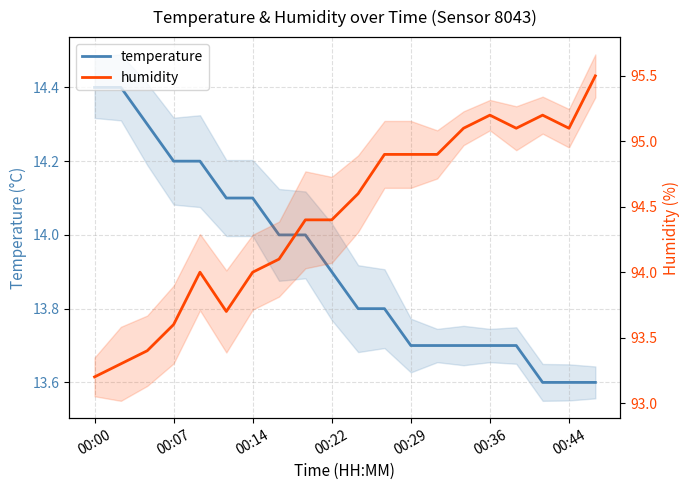

What is the difference between the maximum and minimum values in the temperature series?

0.8